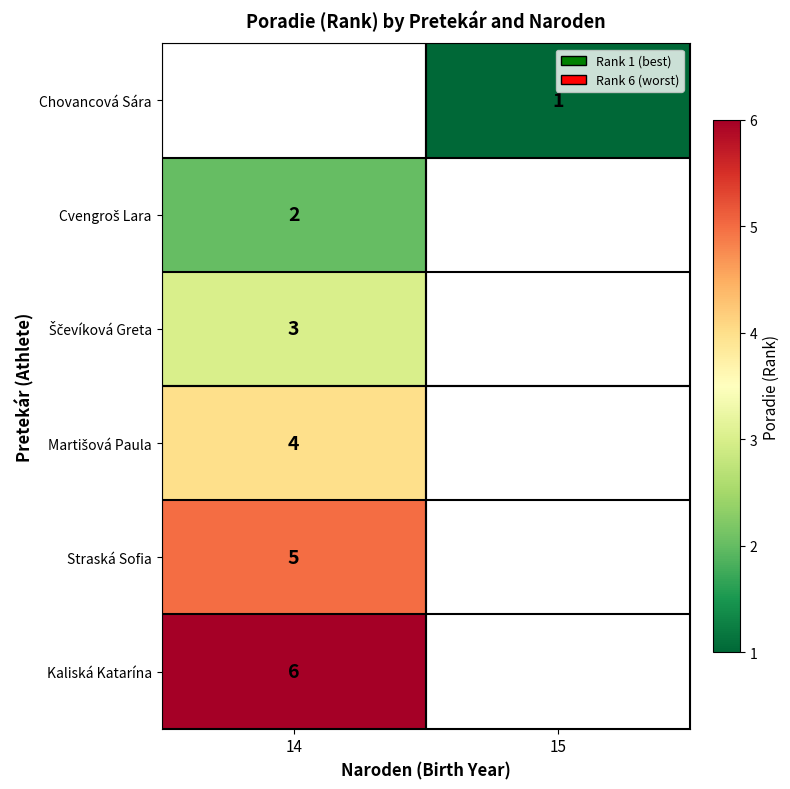

Is the value of Martišová Paula at 15 greater than the value of Cvengroš Lara at 14?

No